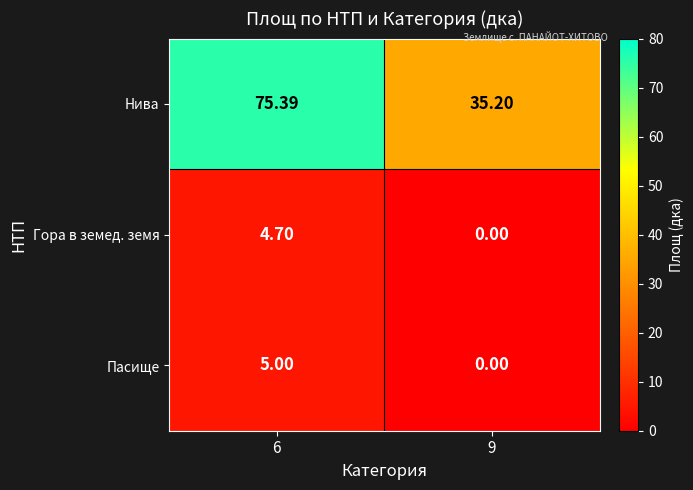

How many distinct data groups are displayed?

3